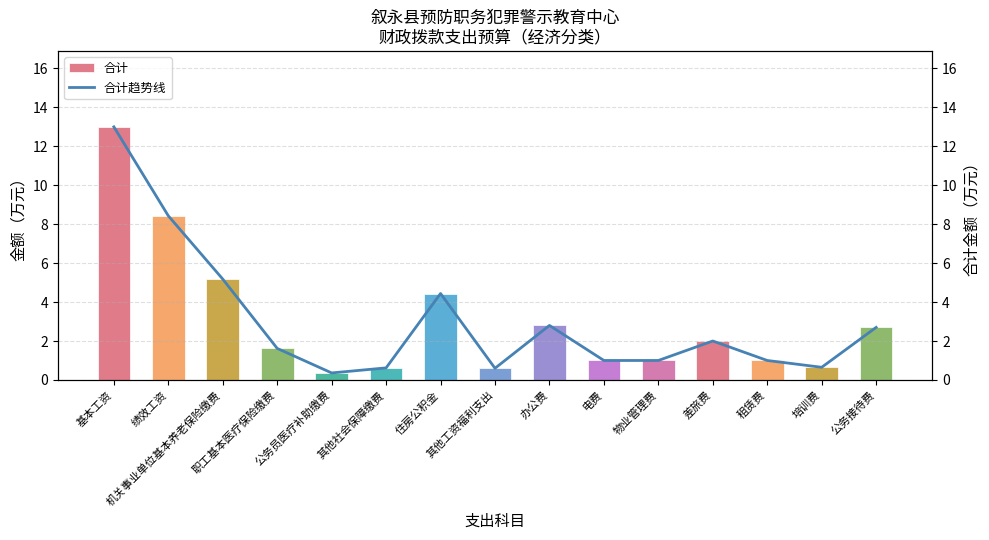

The 合计趋势线 series shows 0.8 at 办公费. True or false?

False